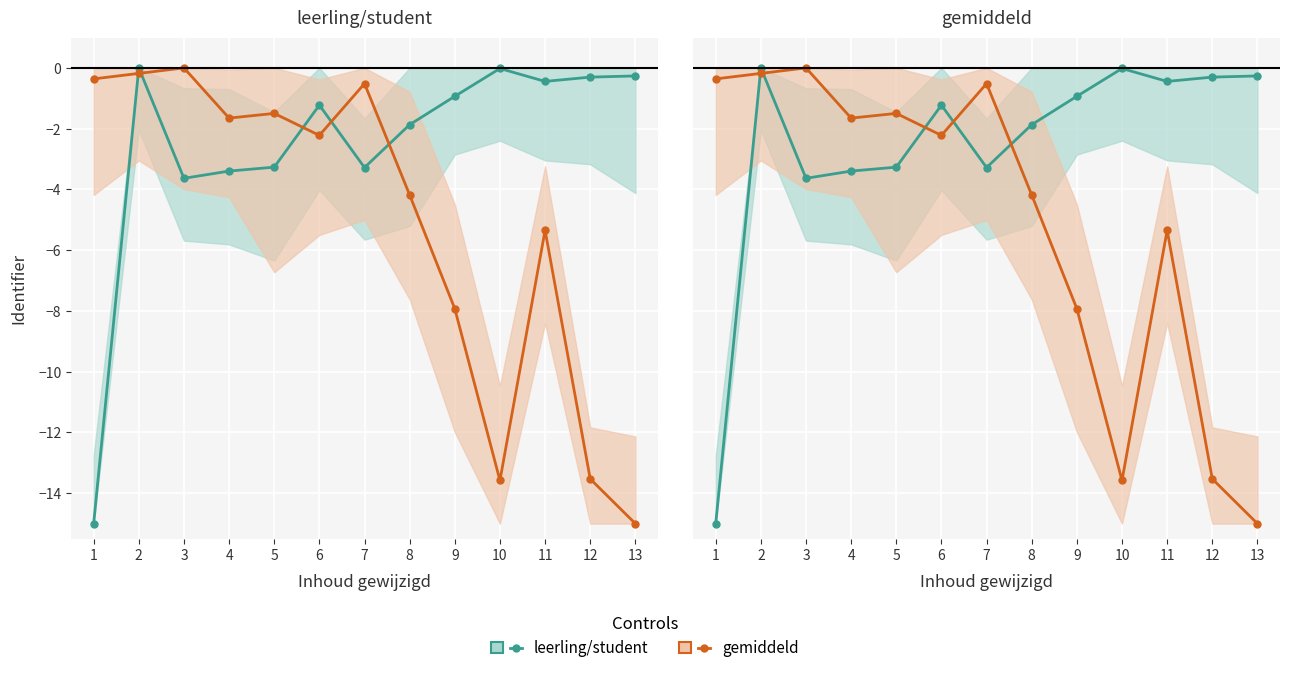

What is the difference between the highest and lowest values at 7?

2.8